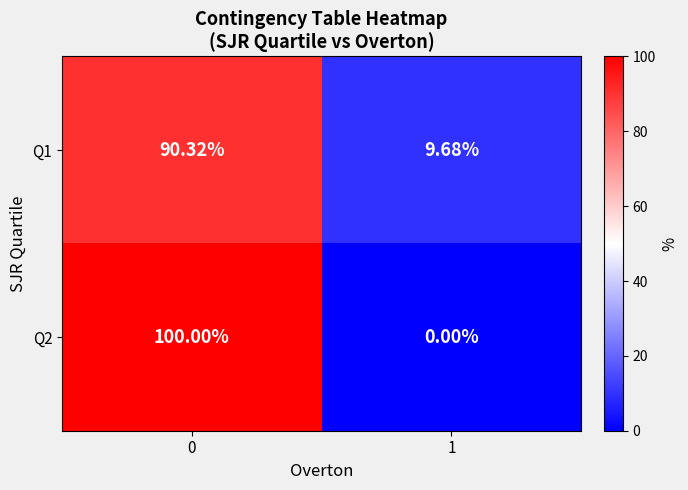

Which series has the largest range (max minus min)?

Q2